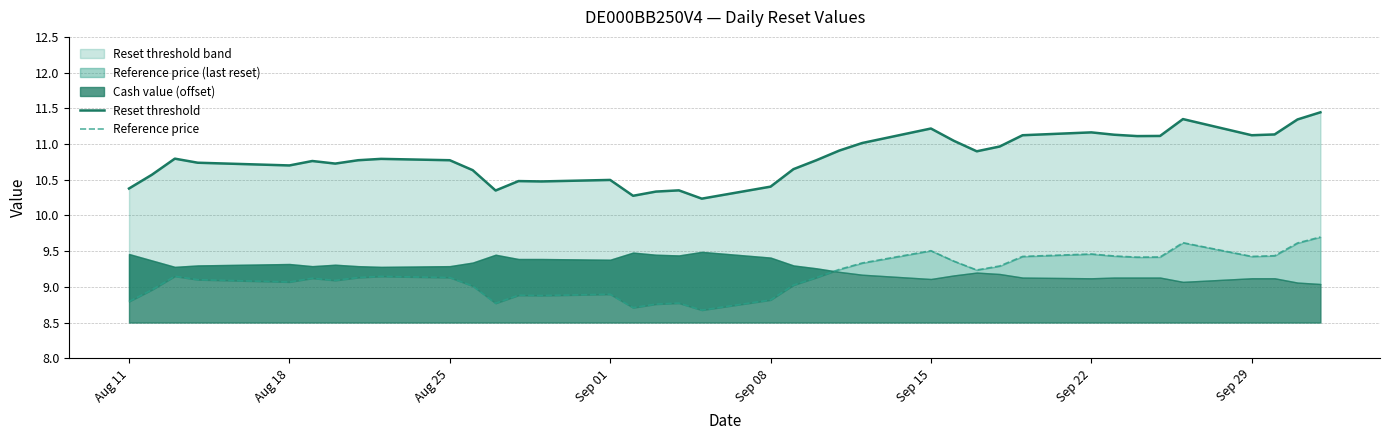

What is the difference between the maximum and minimum values in the Reset threshold series?

1.2